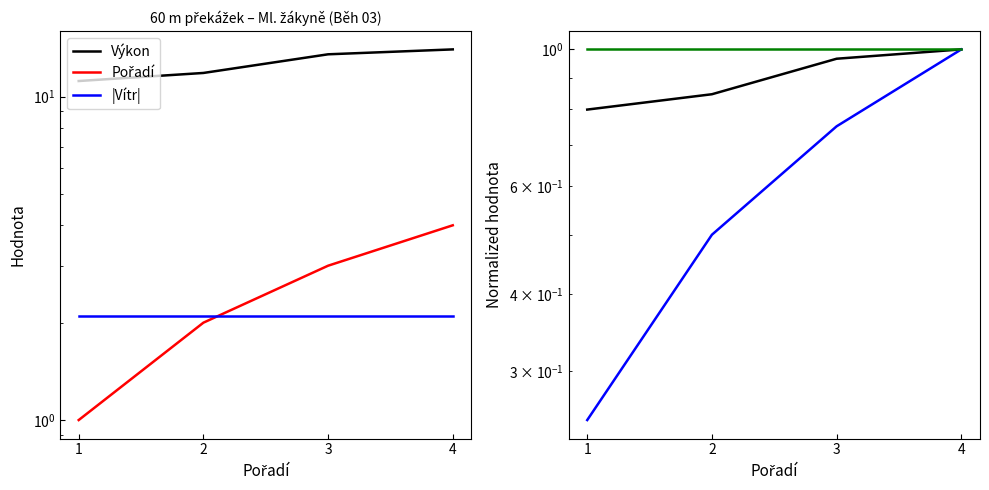

How many Pořadí values are between 2 and 4?

3